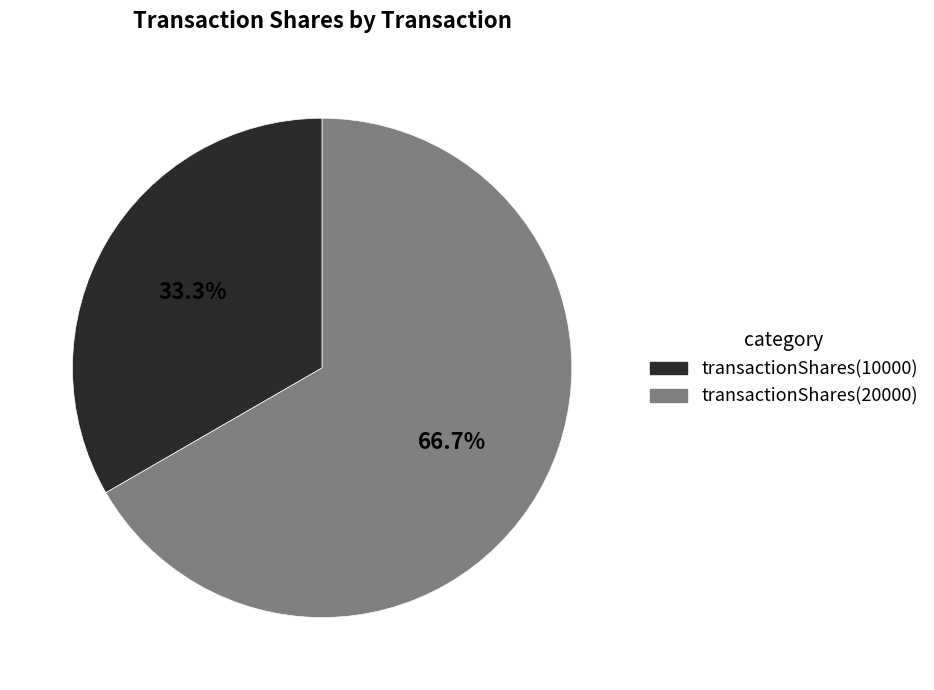

Is there any slice that represents more than half of the pie?

Yes